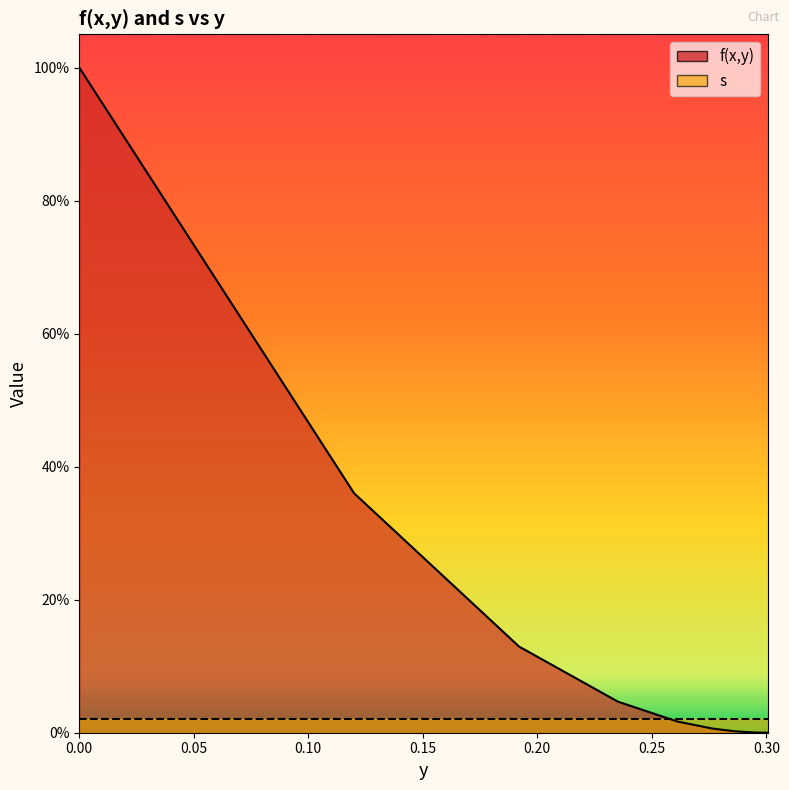

Reading left to right, transcribe all the data shown in this chart.

1.0	0.4	0.1	0.0	0.0	0.0	0.0	0.0	0.0	0.0	0.0	0.0	0.0	0.0	0.0	0.0	0.0	0.0	0.0	0.0	0.0	0.0	0.0	0.0	0.0	0.0	0.0	0.0	0.0	0.0	0.0	0.0	0.0	0.0	0.0	0.0	0.0	0.0	0.0	0.0